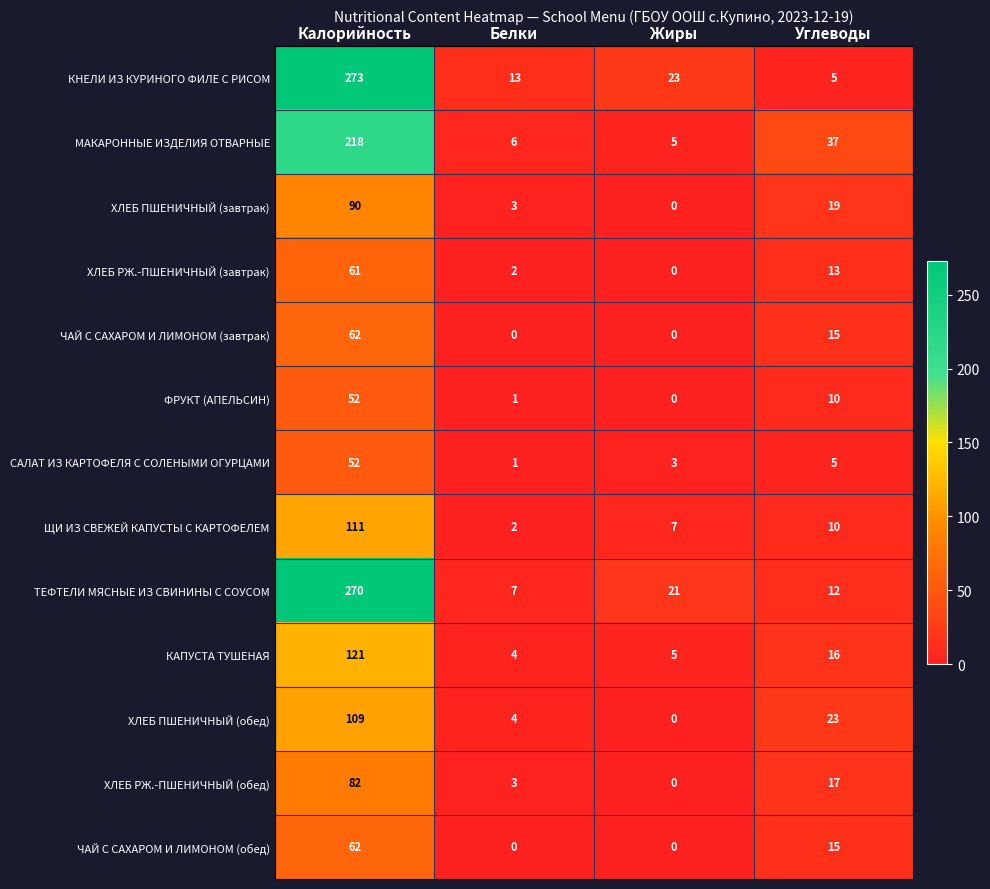

What is the greatest value displayed?

273